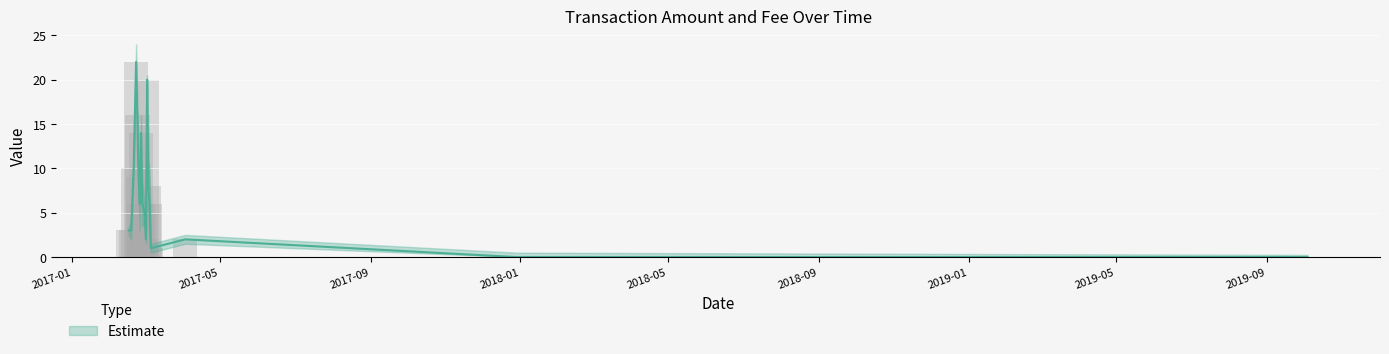

At which label is Fee closest to 2?

2017-02-20